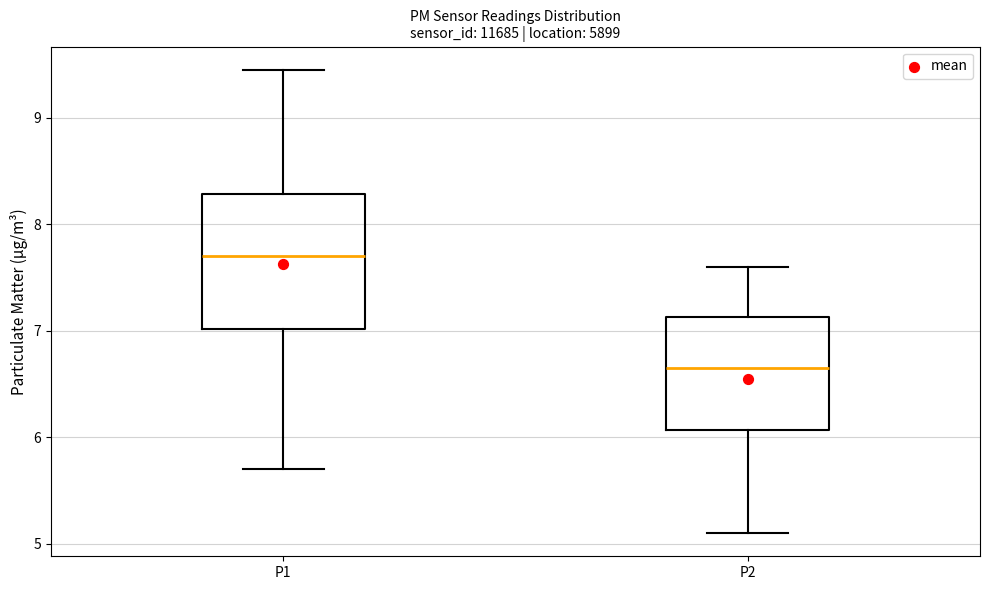

Comparing the boxes themselves (not the whiskers), which one is the tallest?

P1